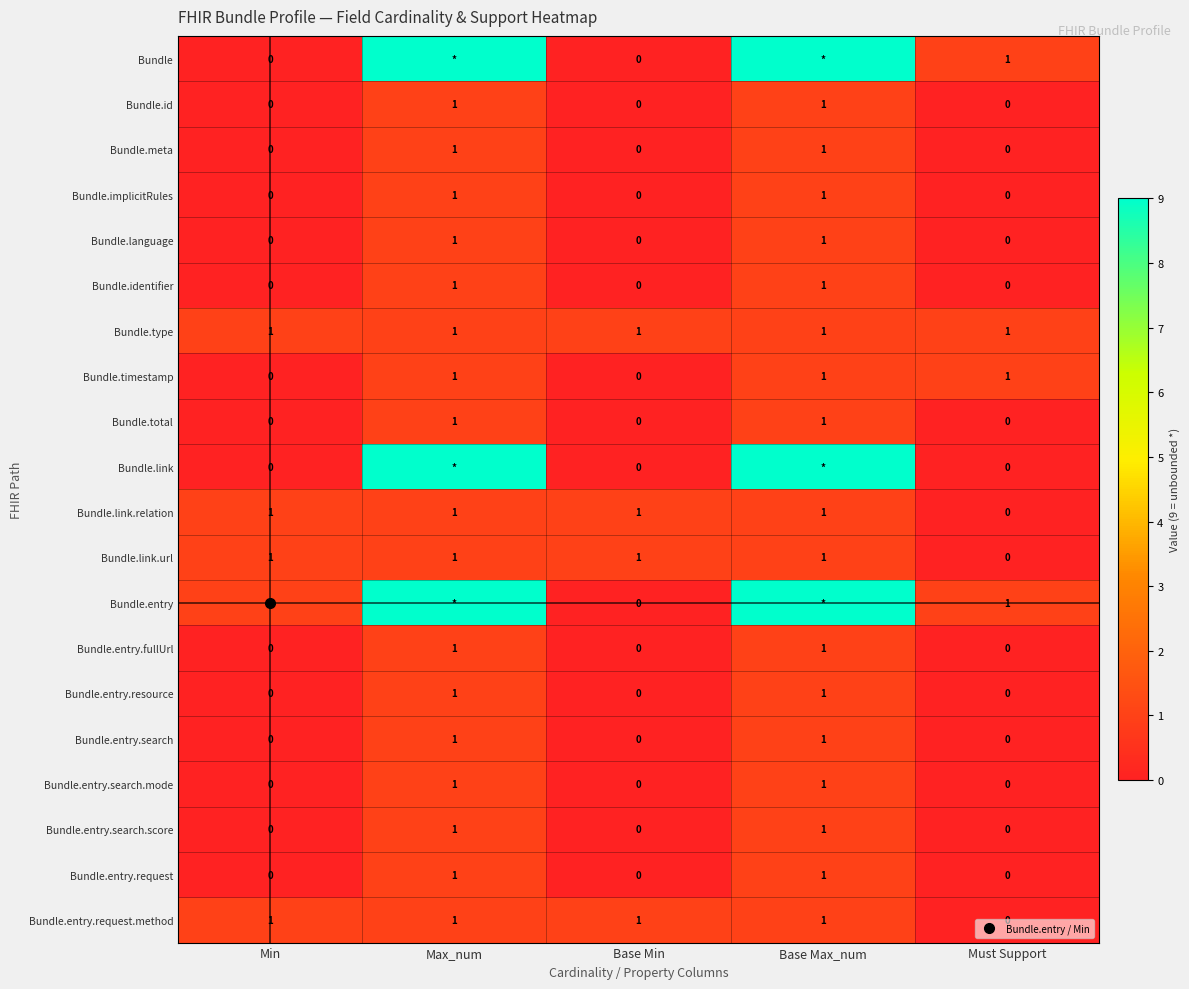

Which series has the widest spread of values?

Bundle